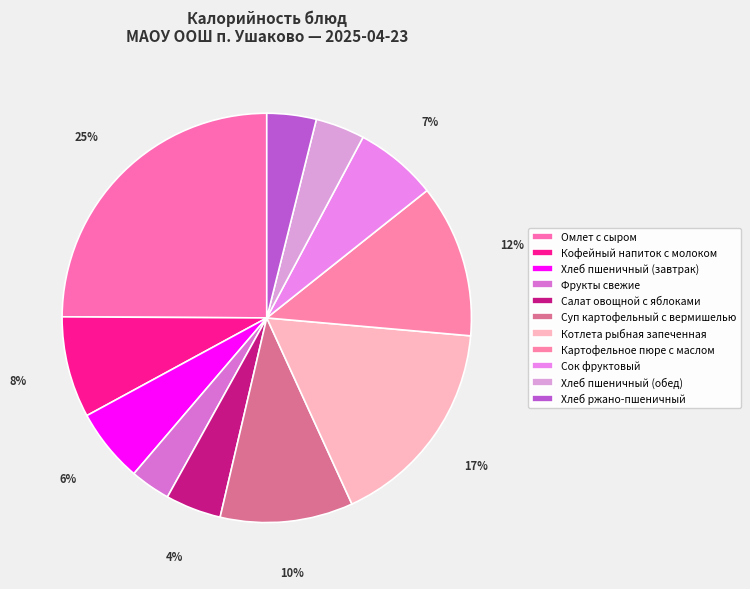

Does Хлеб пшеничный (завтрак) account for over 50% of the chart?

No